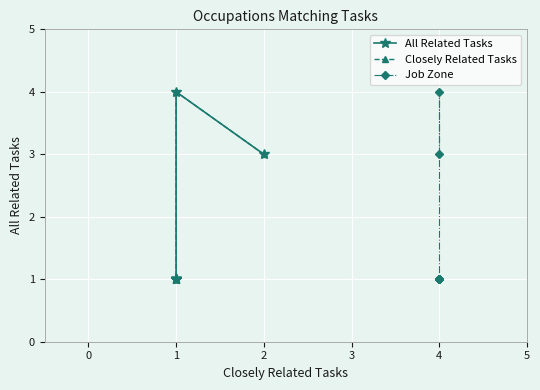

Is the value of All Related Tasks at 1 greater than the value of Closely Related Tasks at 2?

Yes